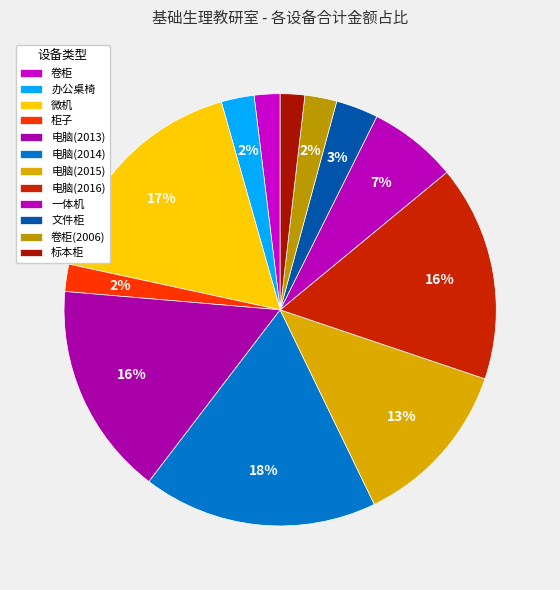

Is there a majority slice in this chart?

No